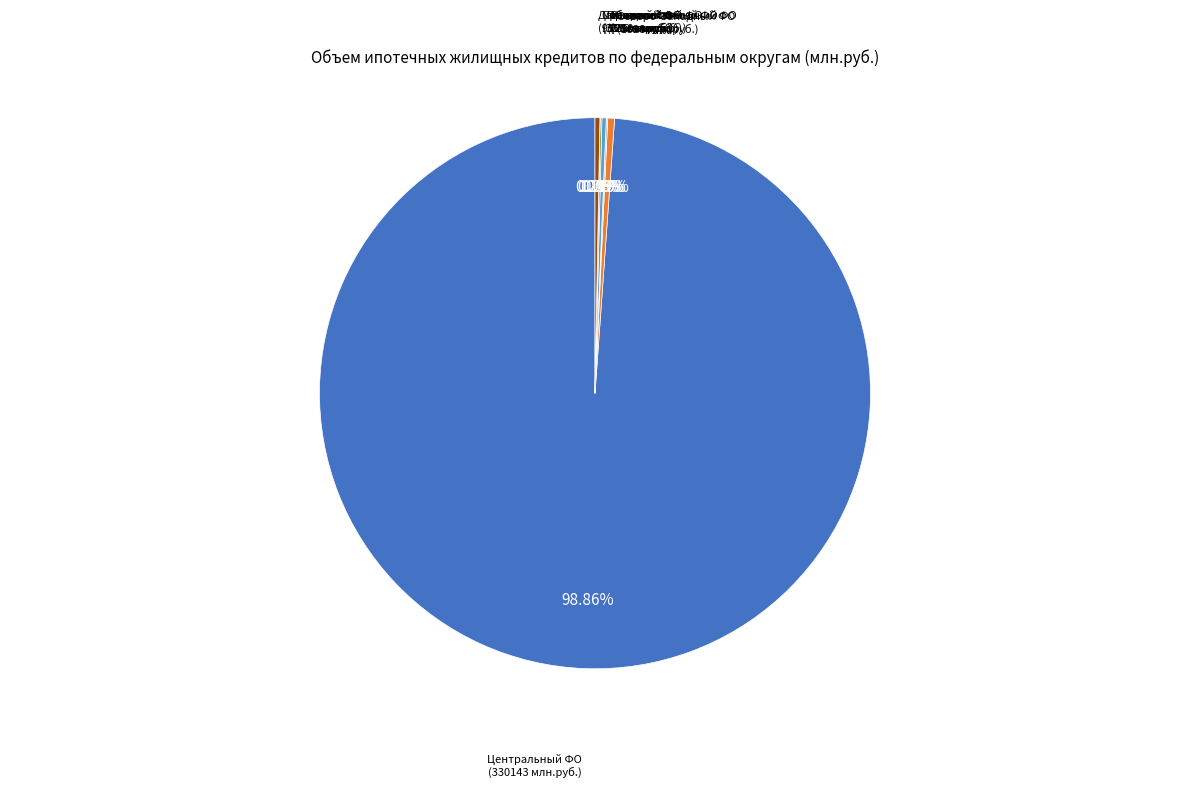

Does any single category account for the majority?

Yes